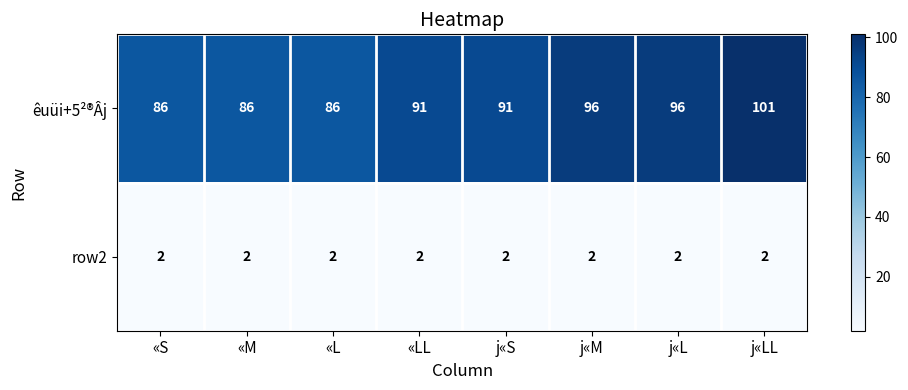

What is the greatest value displayed?

101